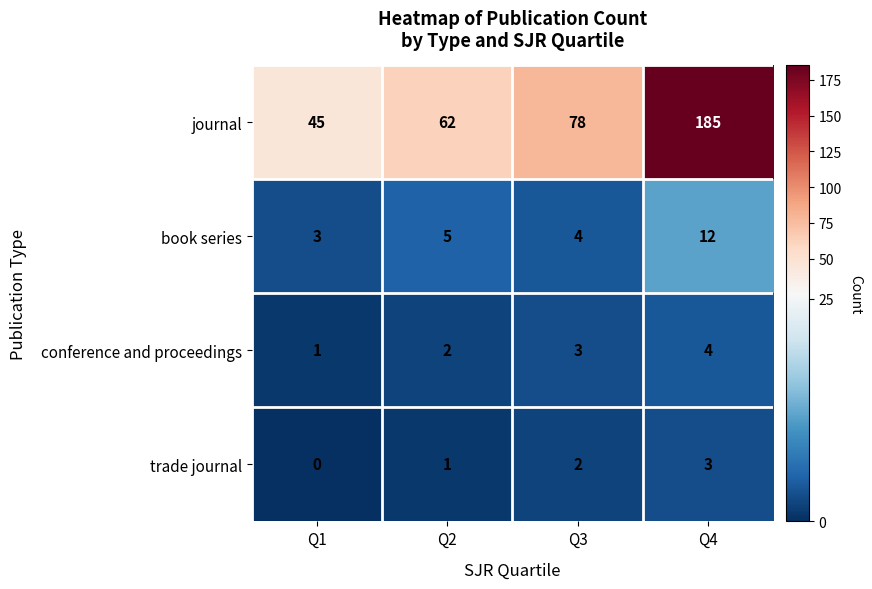

Count the conference and proceedings values in the range 2 to 4.

3